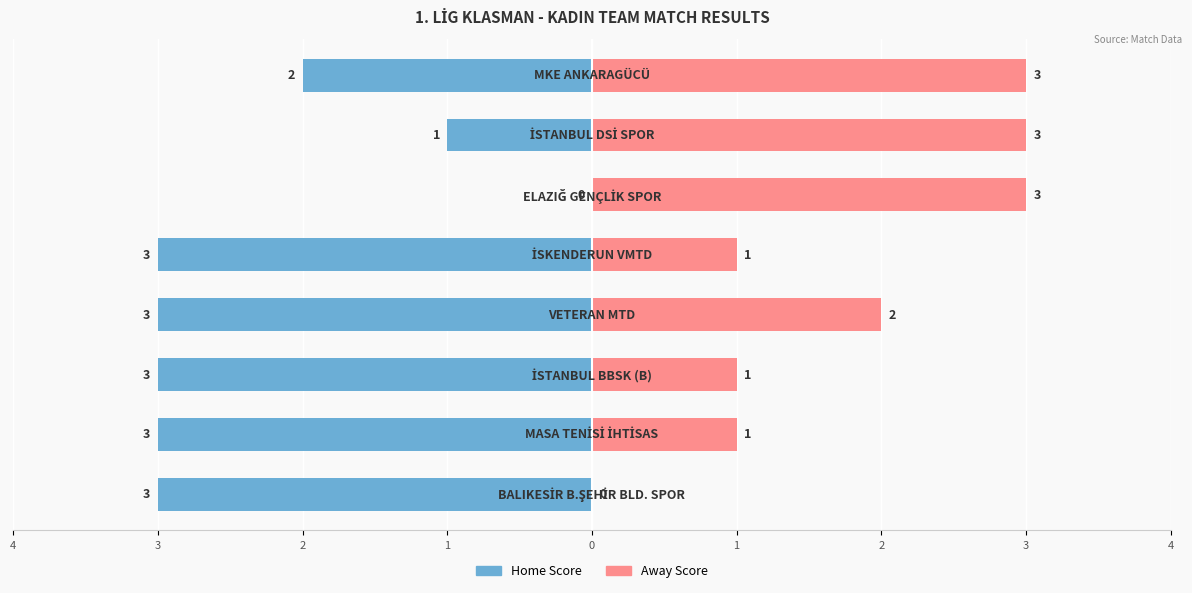

Rank the series by their maximum value, from highest to lowest.

Away Score, Home Score